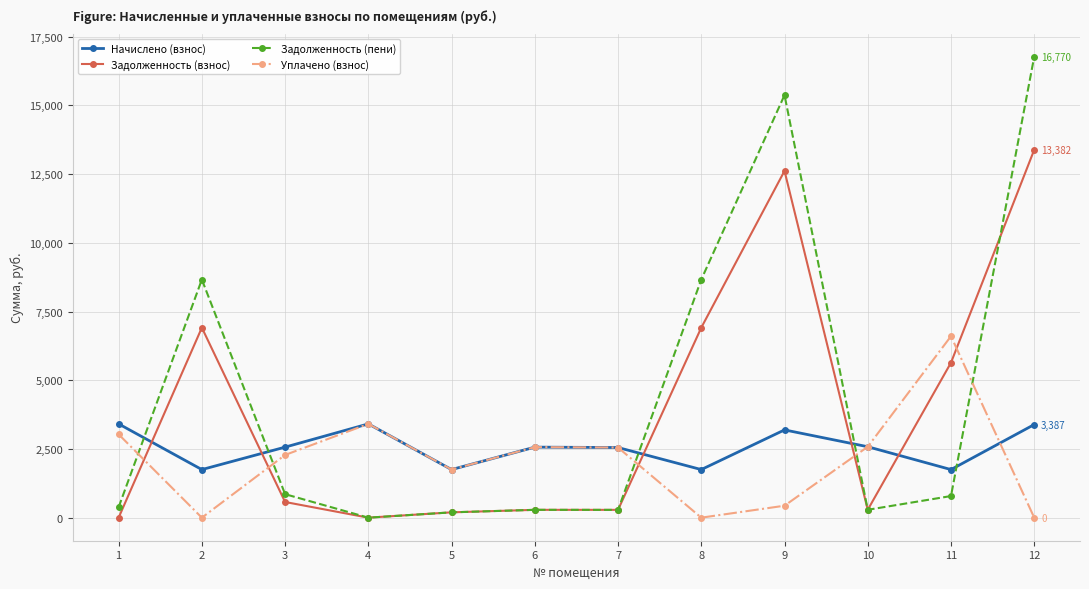

What is the value of the Задолженность (взнос) point at the 5th from the left?

194.4